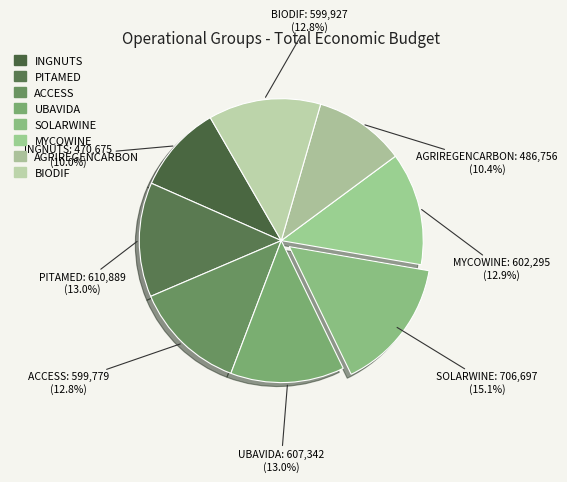

Is there any slice that represents more than half of the pie?

No